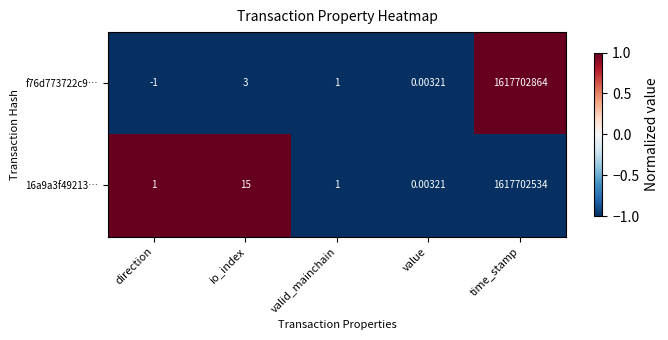

Rank the categories by f76d773722c9… value from highest to lowest.

time_stamp, io_index, valid_mainchain, value, direction